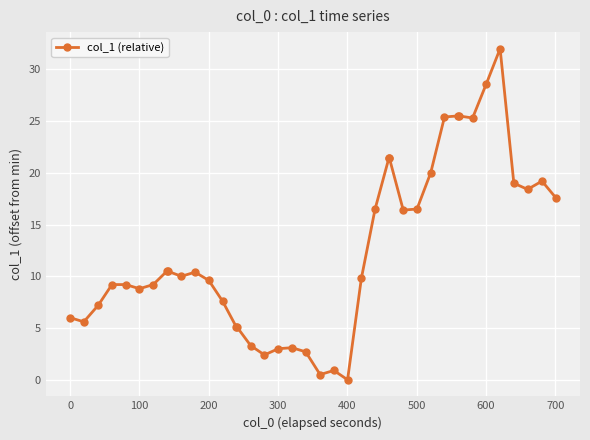

What is the average value?

12.5